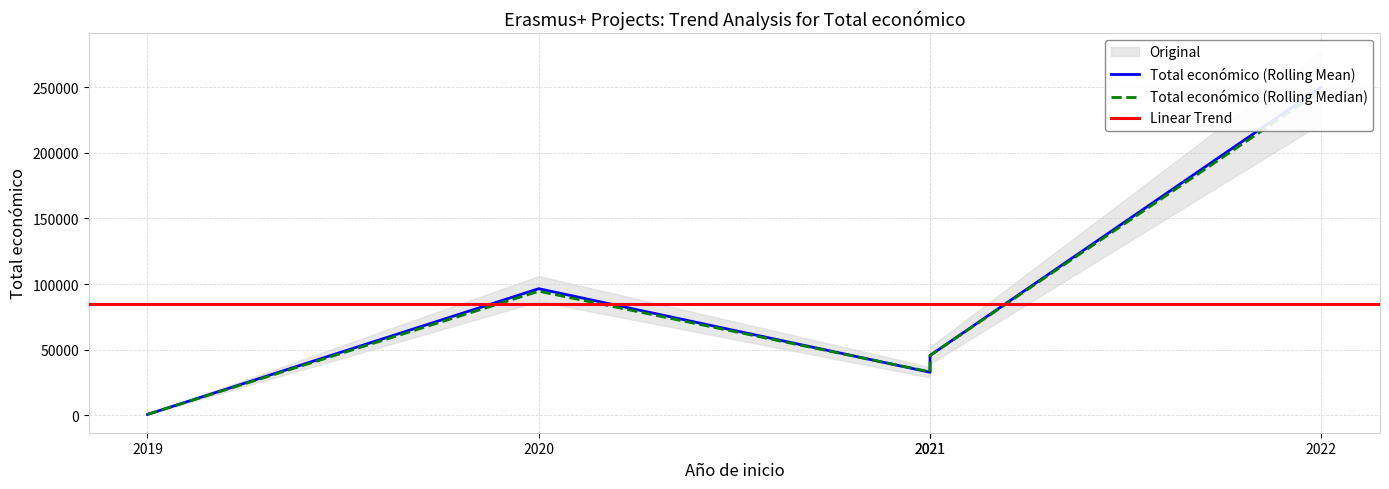

At which label does Total económico reach its peak?

2022